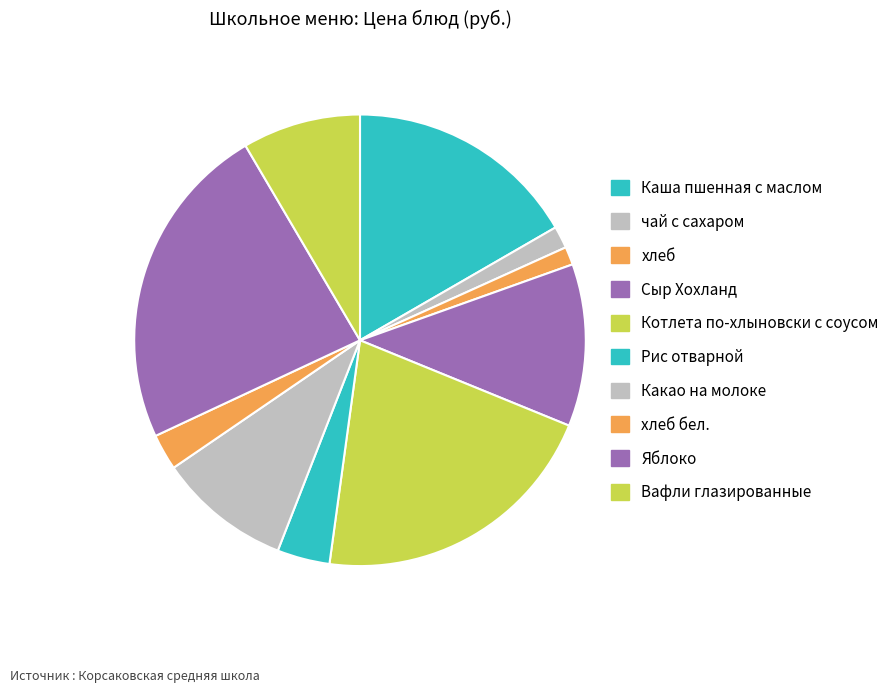

How many slices are in this pie chart?

10